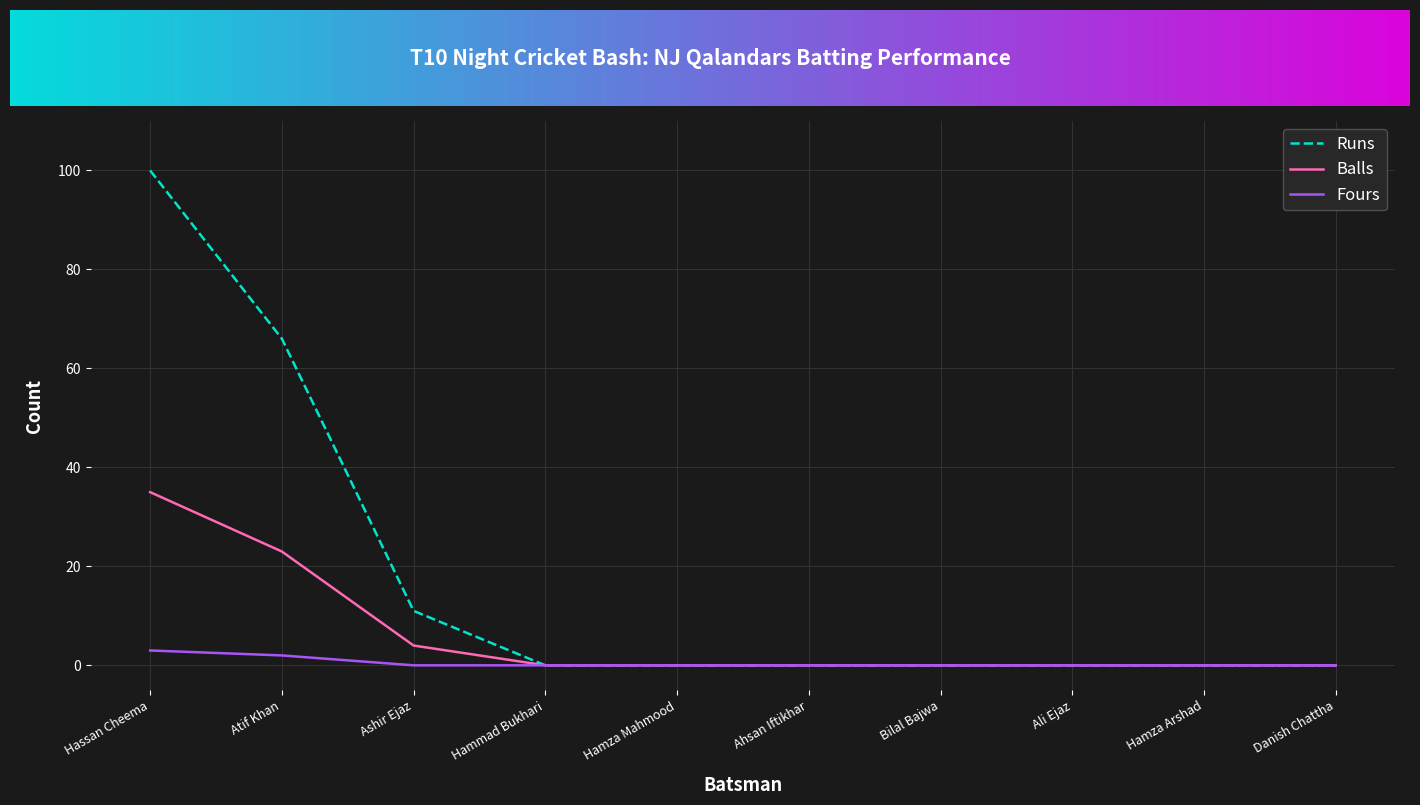

At which label does Fours reach its peak?

Hassan Cheema